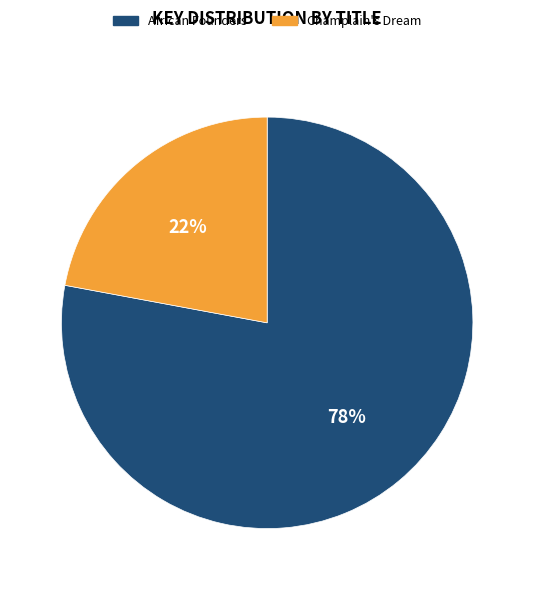

Combined, do African Founders and Champlain's Dream account for over 50%?

Yes